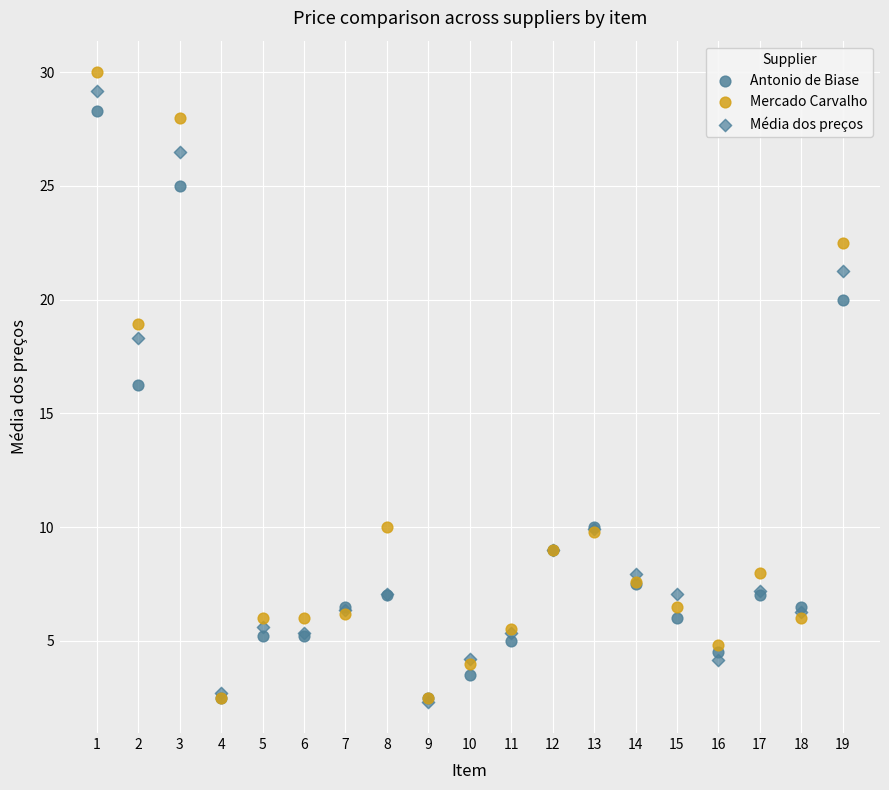

In the Média dos preços series, what Y value is closest to 15?

18.3